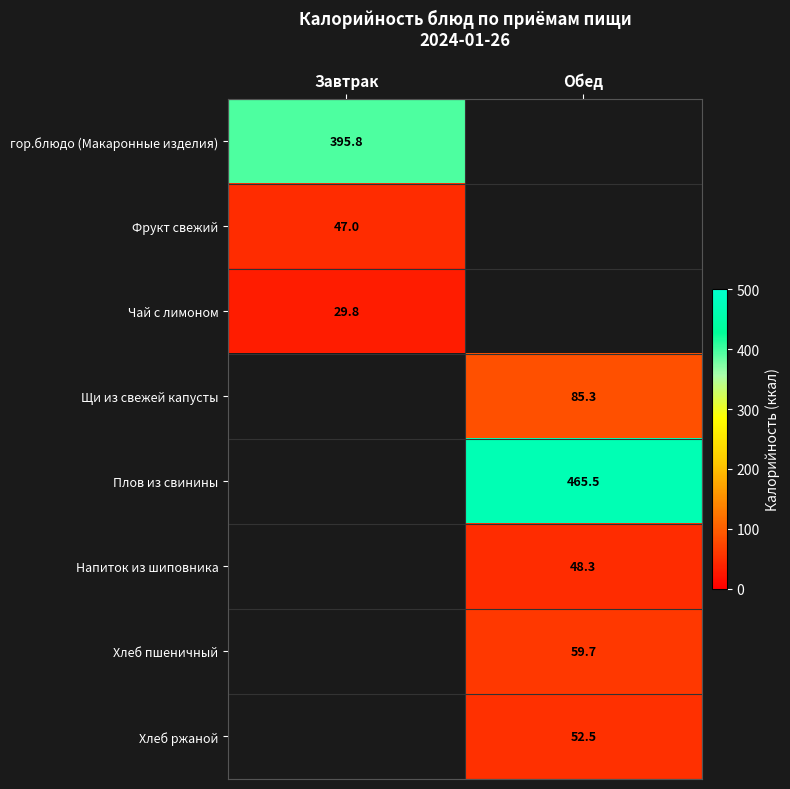

Is the value of Фрукт свежий at Завтрак greater than the value of Хлеб пшеничный at Обед?

No